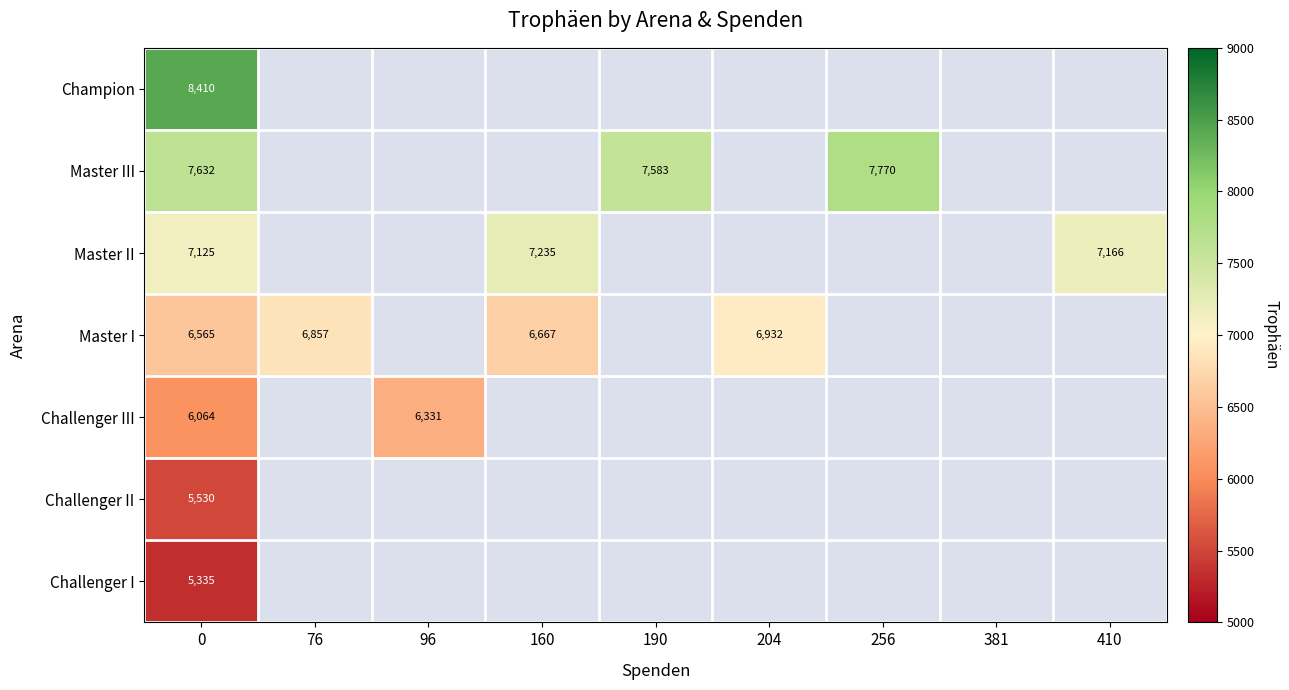

The Challenger III series shows 6331 at 96. True or false?

True